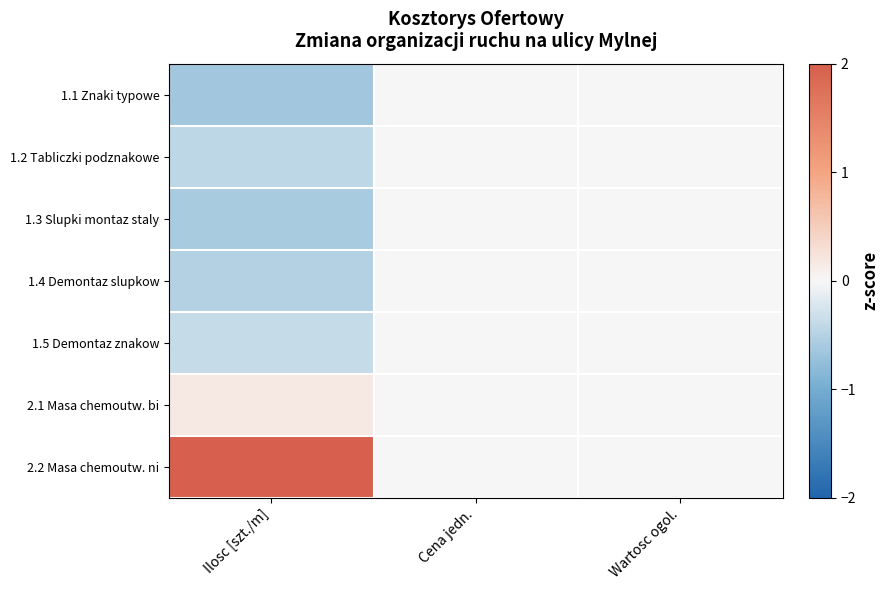

Reading right to left, transcribe all the data shown in this chart.

1.1 Znaki typowe: Wartosc ogol.=0.0	Cena jedn.=0.0	Ilosc [szt./m]=-0.7
1.2 Tabliczki podznakowe: Wartosc ogol.=0.0	Cena jedn.=0.0	Ilosc [szt./m]=-0.4
1.3 Slupki montaz staly: Wartosc ogol.=0.0	Cena jedn.=0.0	Ilosc [szt./m]=-0.6
1.4 Demontaz slupkow: Wartosc ogol.=0.0	Cena jedn.=0.0	Ilosc [szt./m]=-0.5
1.5 Demontaz znakow: Wartosc ogol.=0.0	Cena jedn.=0.0	Ilosc [szt./m]=-0.4
2.1 Masa chemoutw. bi: Wartosc ogol.=0.0	Cena jedn.=0.0	Ilosc [szt./m]=0.2
2.2 Masa chemoutw. ni: Wartosc ogol.=0.0	Cena jedn.=0.0	Ilosc [szt./m]=2.4